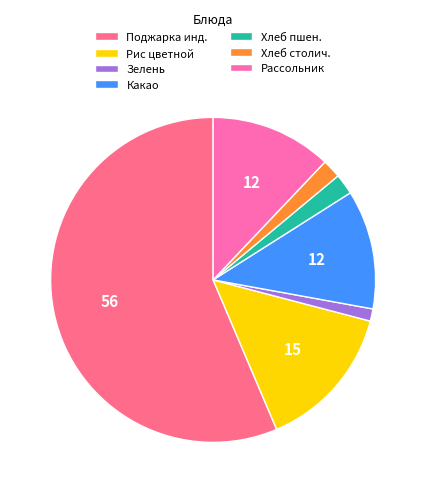

Which category has the smallest portion of the pie?

Зелень